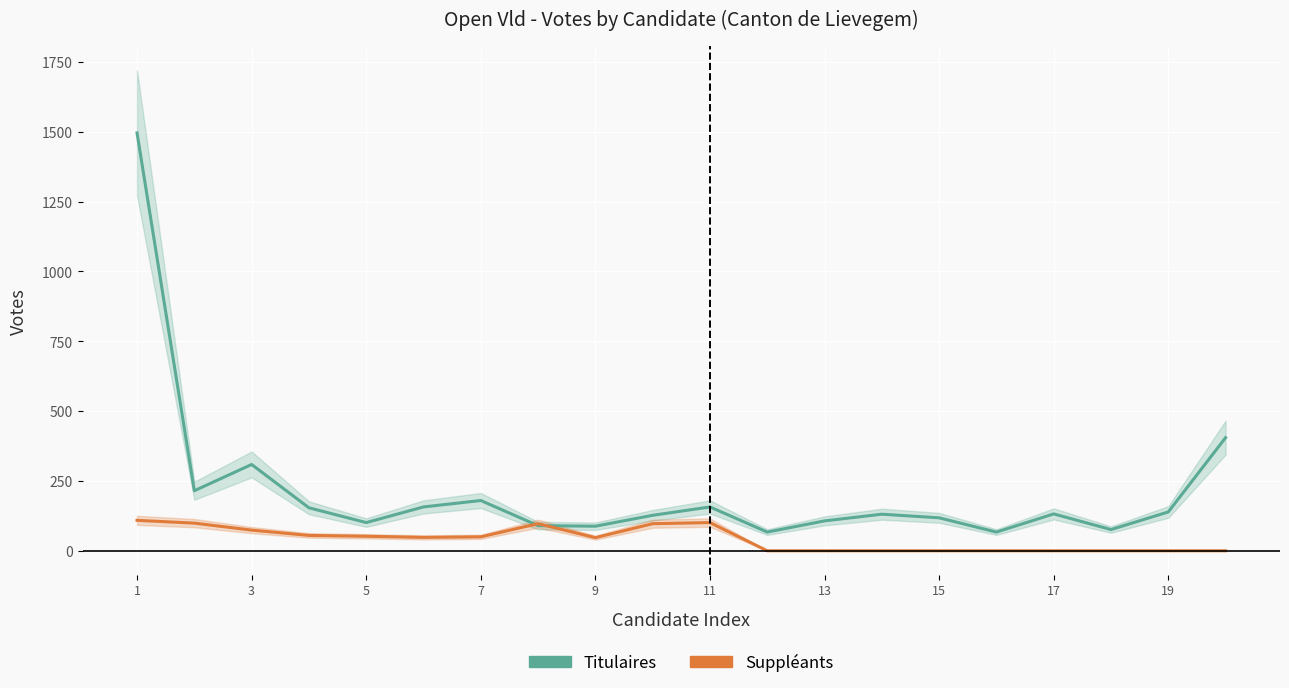

At which category is the sum across all series the highest?

1